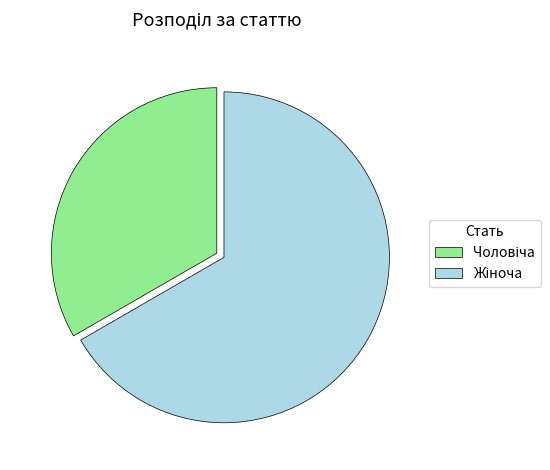

Does any single category account for the majority?

Yes